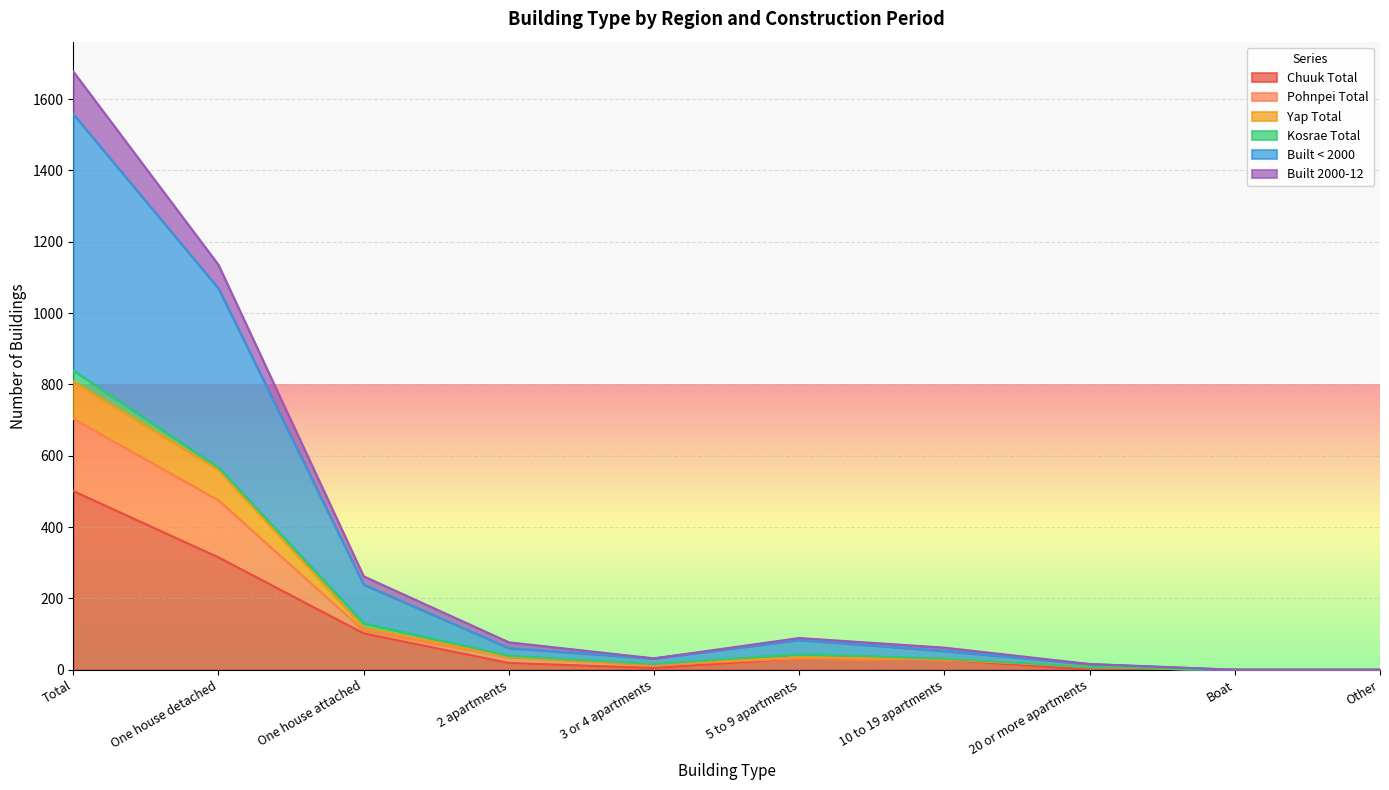

How many interior local valleys does the Built < 2000 series have?

1